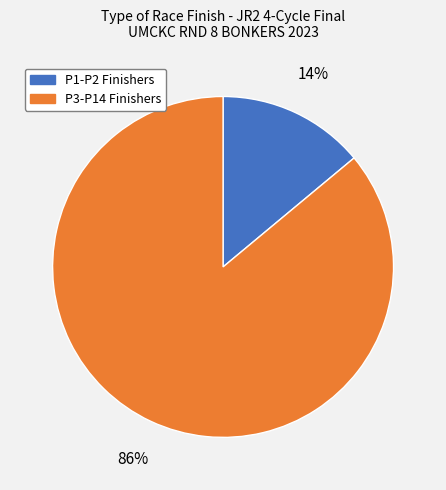

To the nearest percent, what is the average slice percentage?

50%